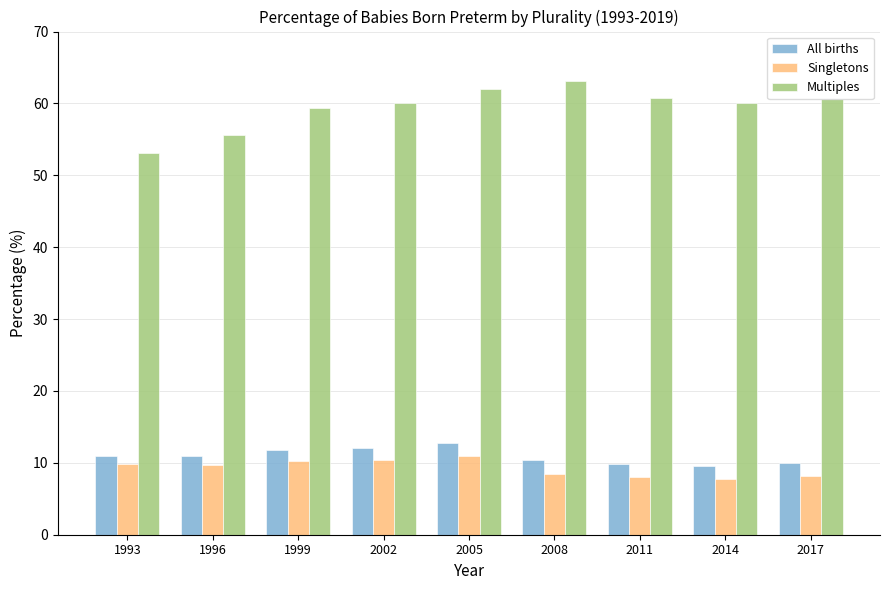

What is the value of the Multiples bar at the 1st from the left?

53.1